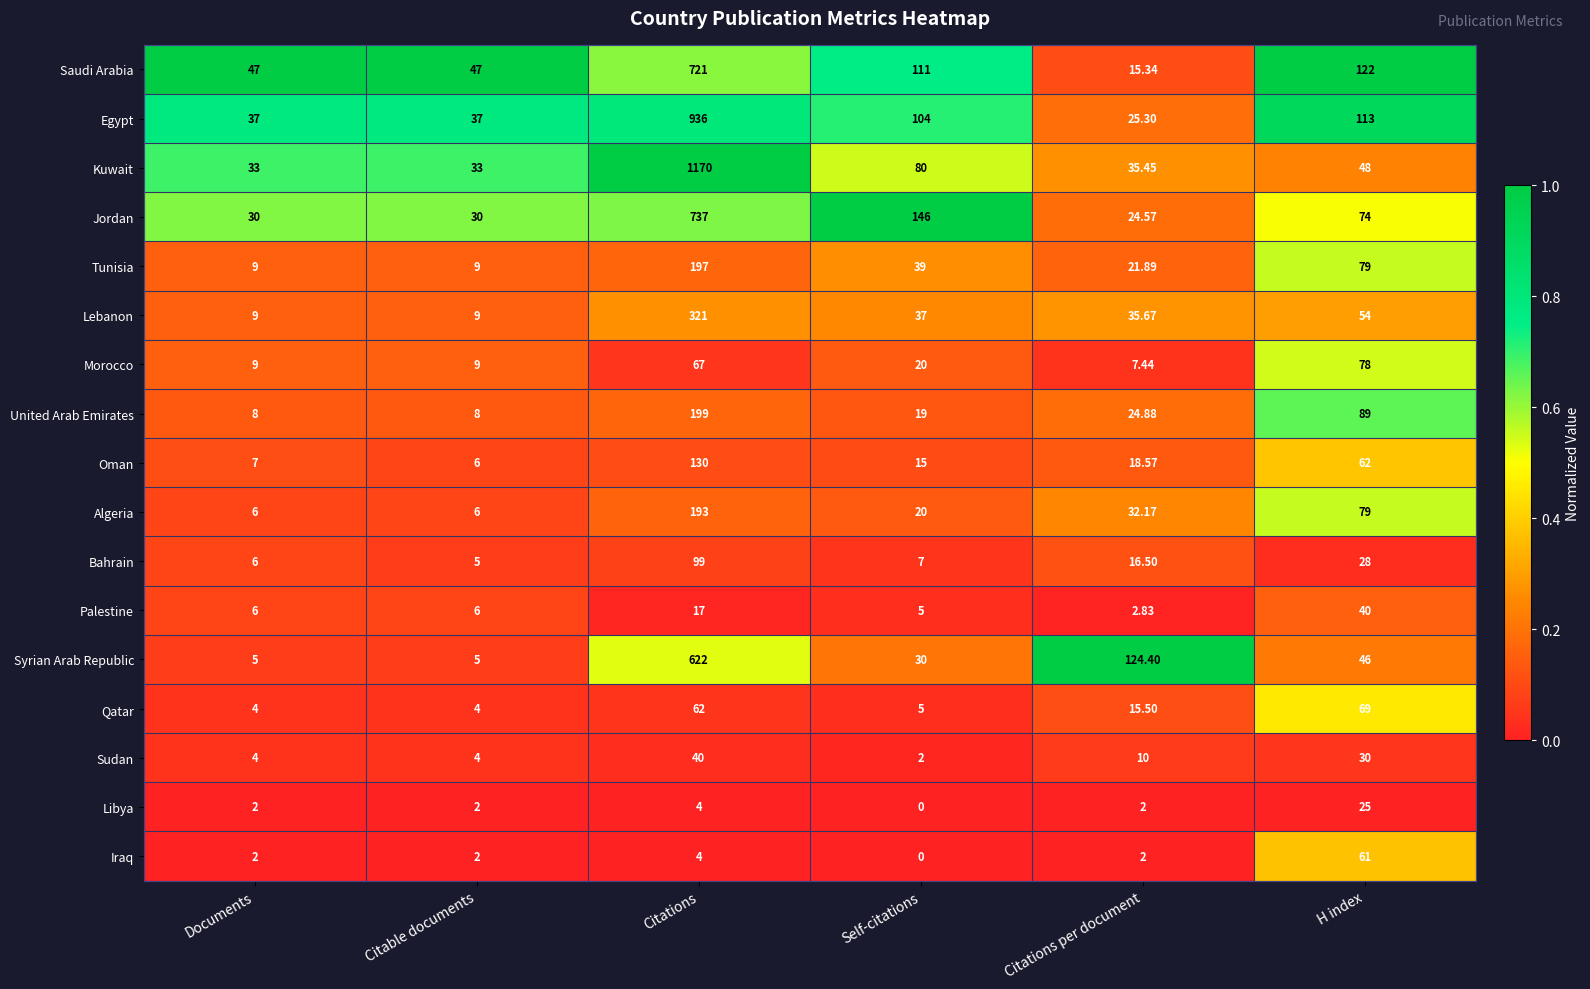

At which label is Libya closest to 12?

Citations